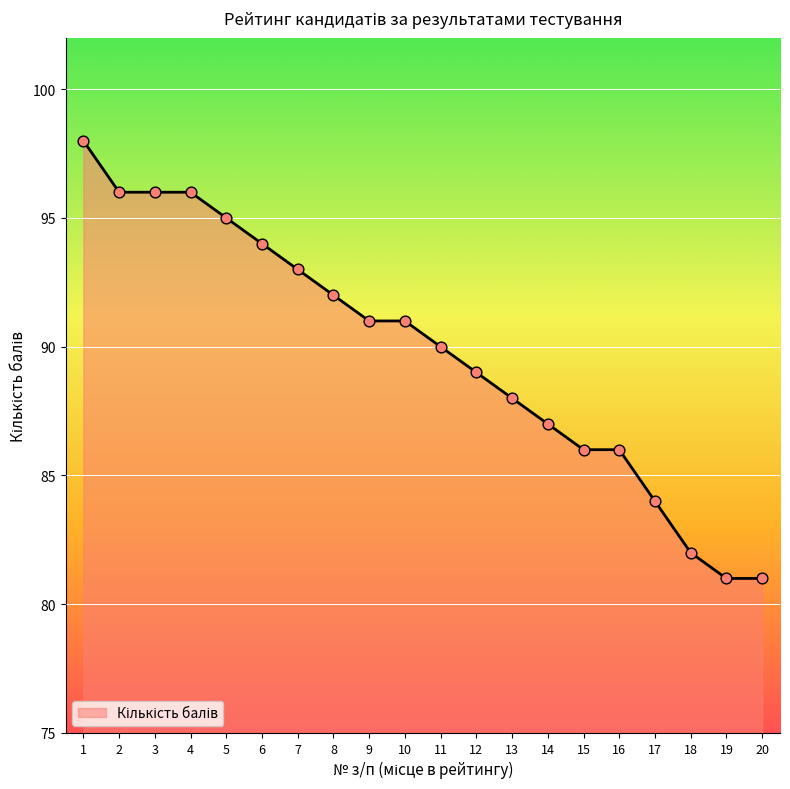

What is the change in value from 13 to 18?

-6